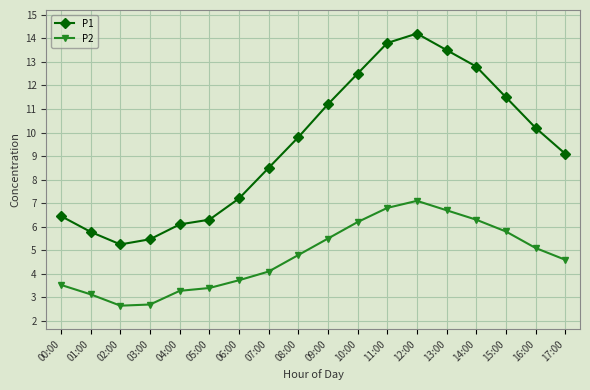

Does the chart have visible grid lines?

Yes